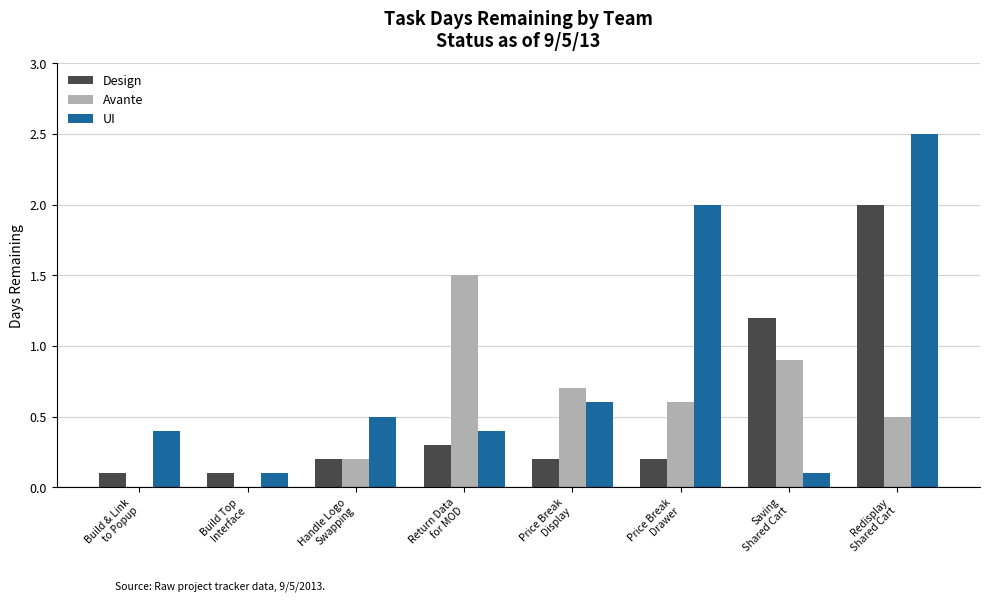

Which series has the largest total across all categories?

UI